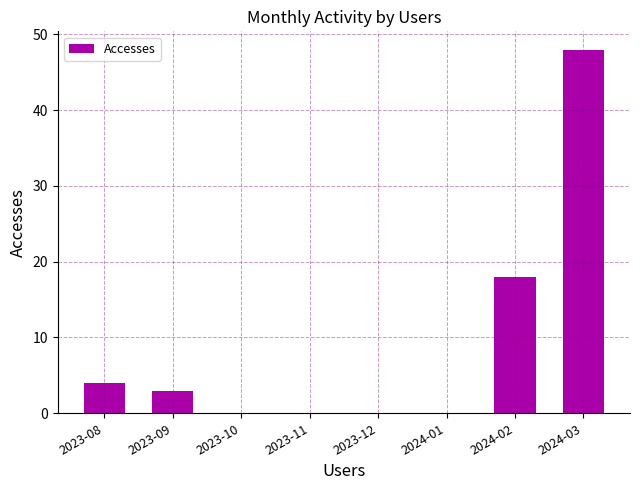

How many series are shown in this chart?

1